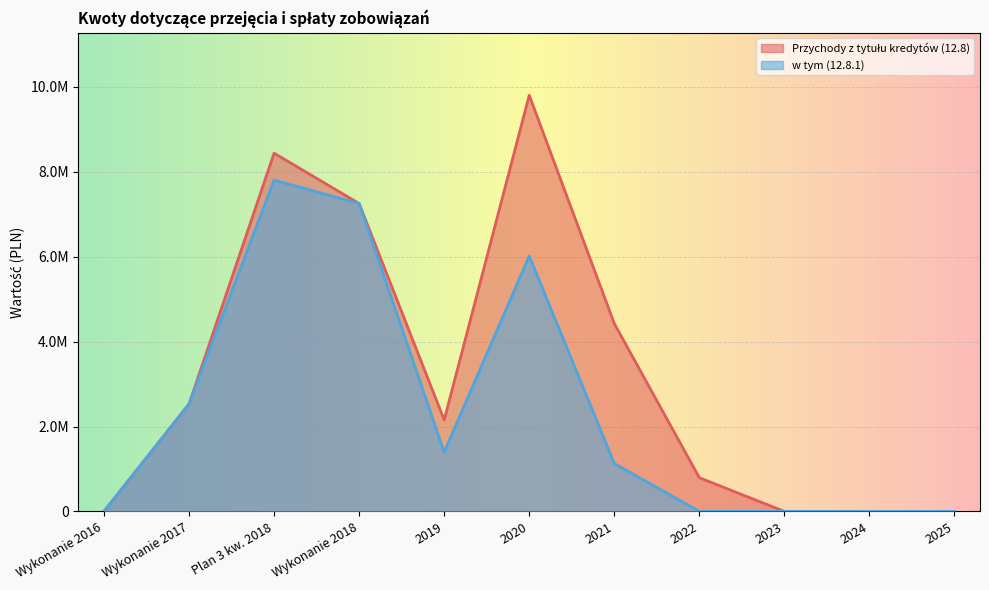

How many interior local peaks does the w tym (12.8.1) series have?

2